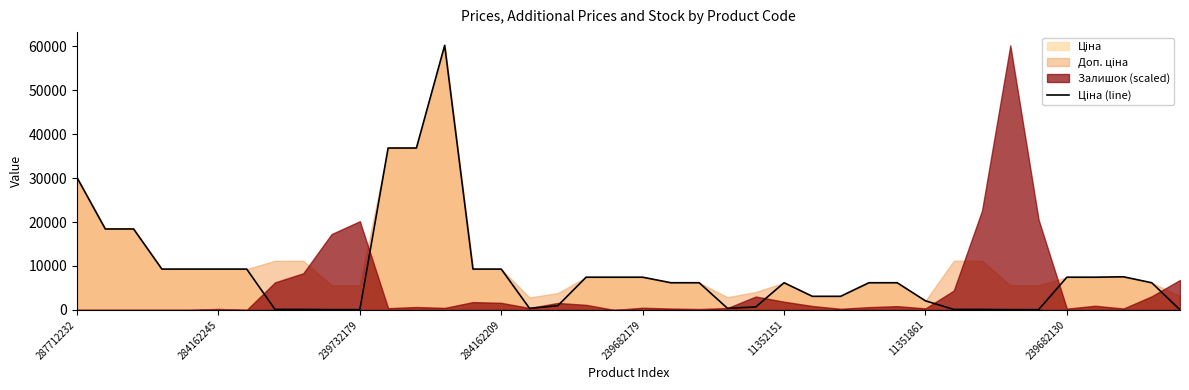

Is it true that the value at 11351861 is 1136.1?

False